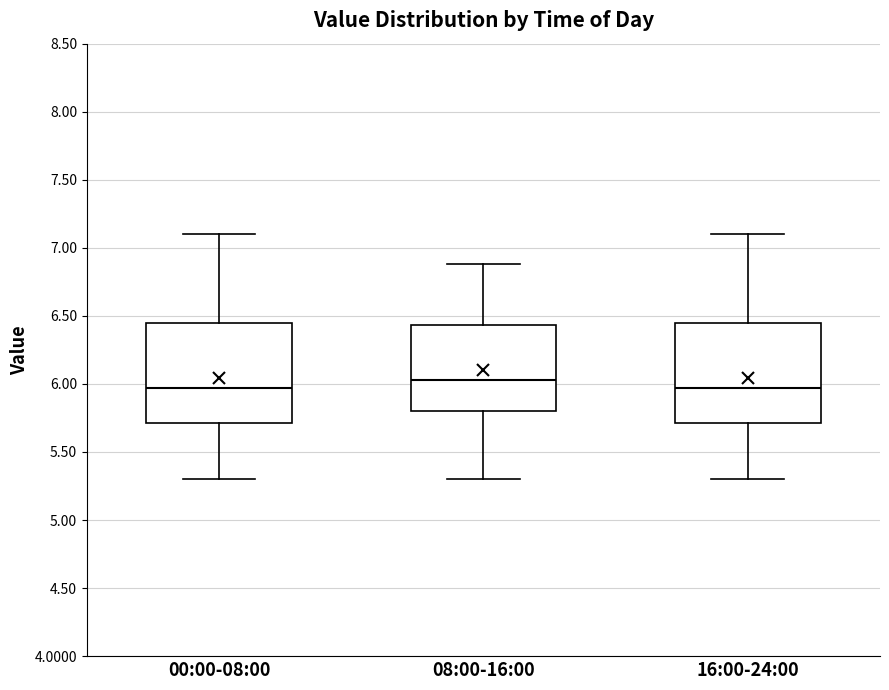

Which box has the highest median line?

08:00-16:00